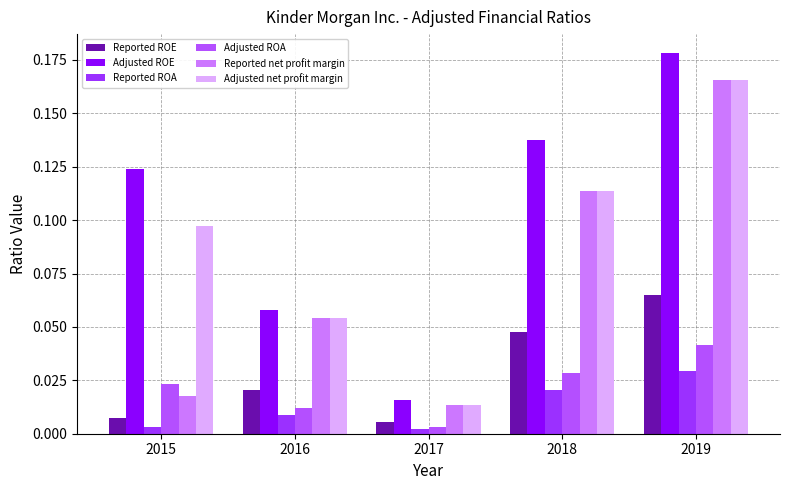

What is the difference between the maximum and second lowest values in the Reported ROE series?

0.1